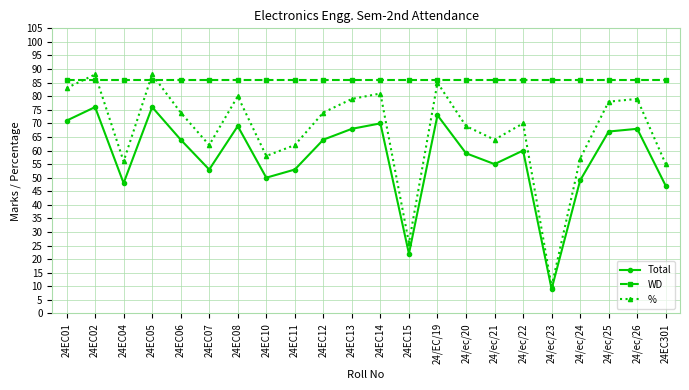

What is the sum of the WD values at 24/ec/20 and 24EC01?

172